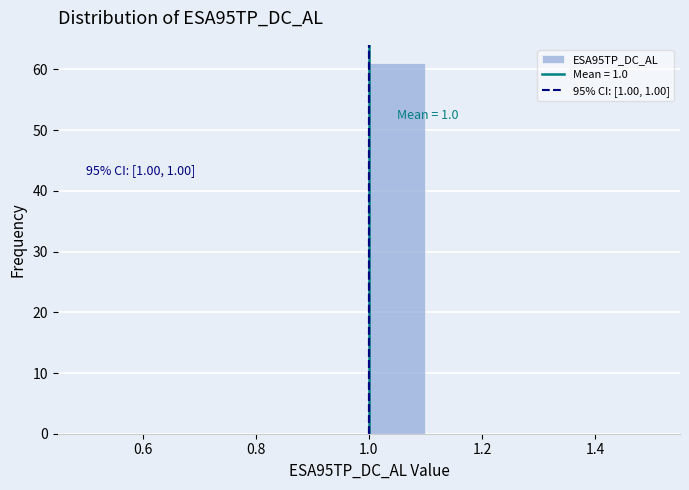

Over which range of the x-axis is the bar tallest?

1.0 to 1.1